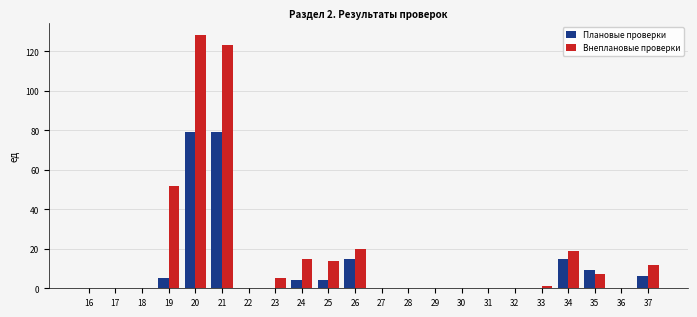

What is the sum of all Плановые проверки values?

216